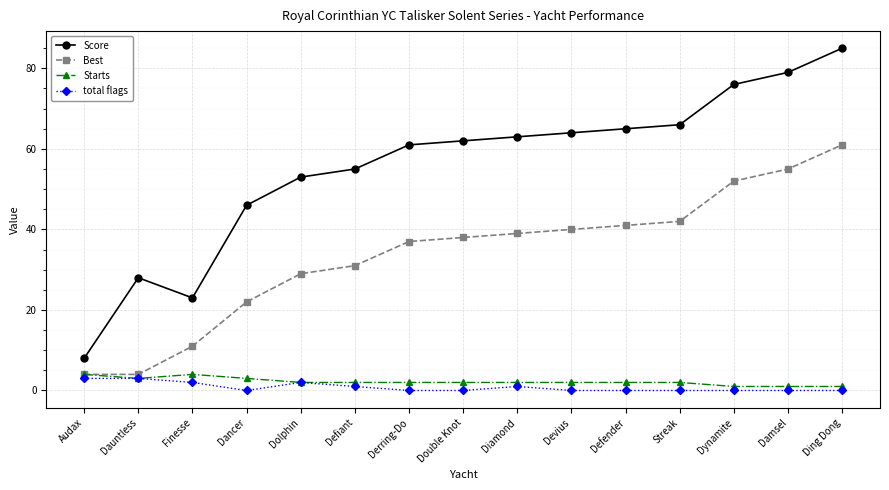

What are all the series names shown in the legend?

Score, Best, Starts, total flags